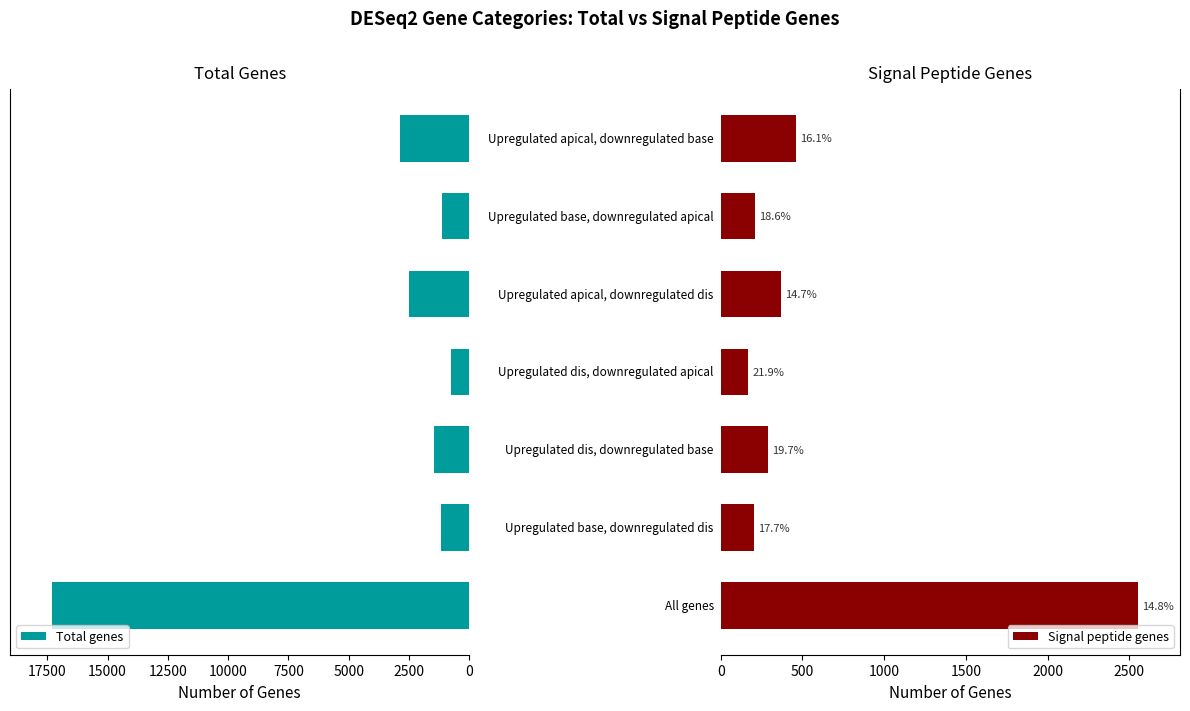

What are all the series names shown in the legend?

Total genes, Signal peptide genes